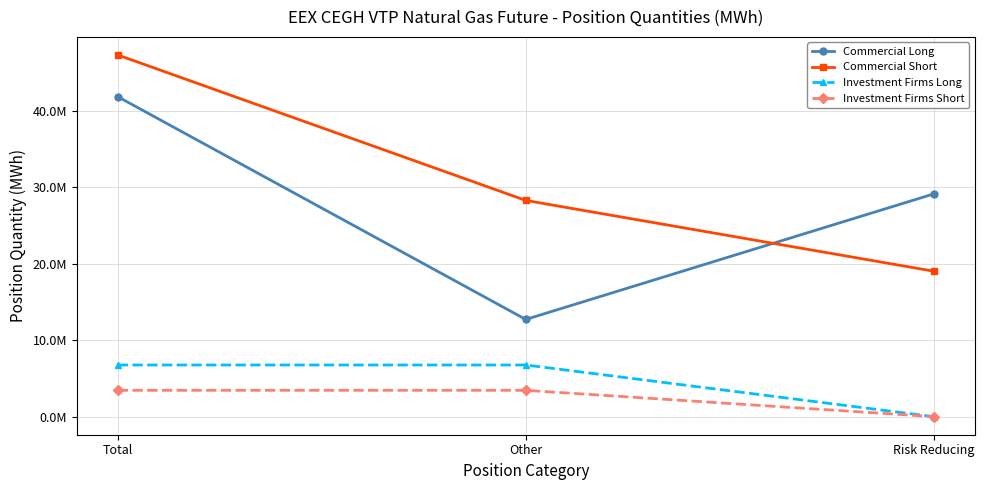

Is this an area chart (filled region under the line)?

No